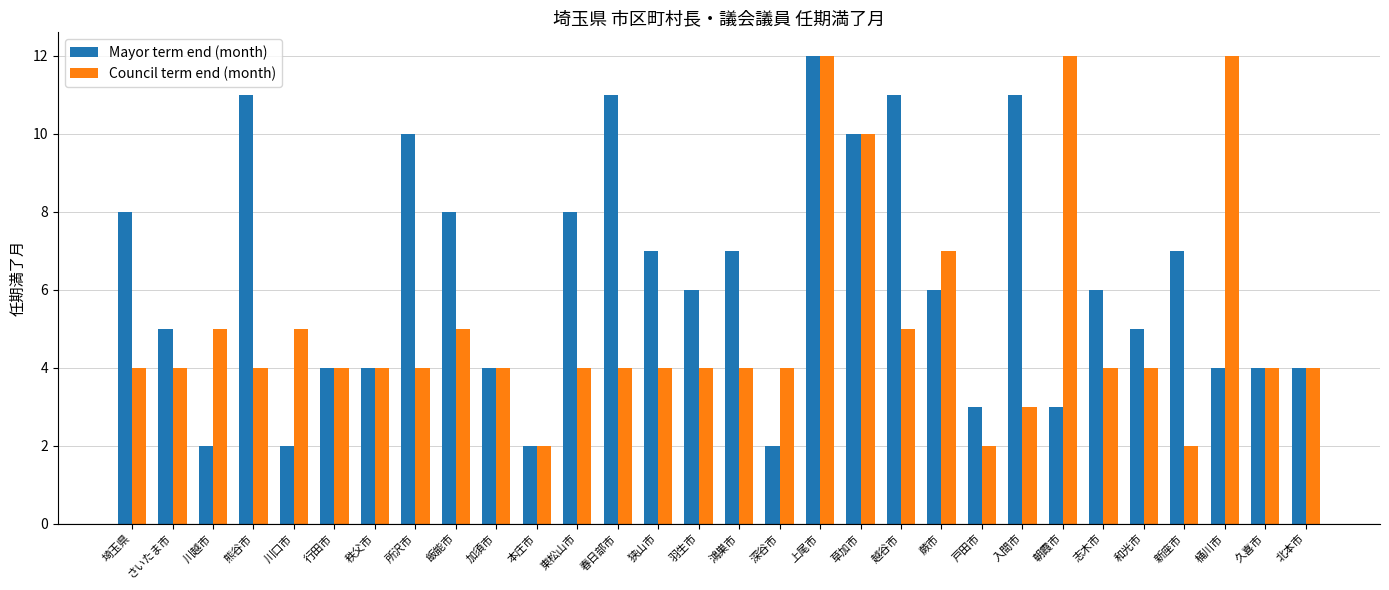

At which label does Mayor term end (month) first exceed 6?

埼玉県